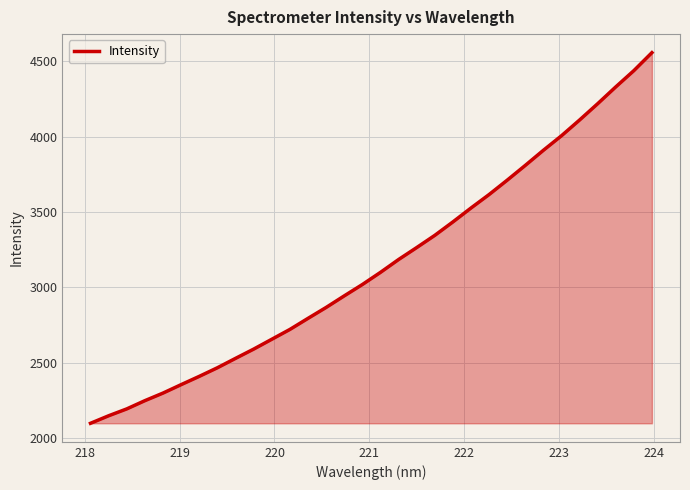

What is the sum of all values?

100874.1